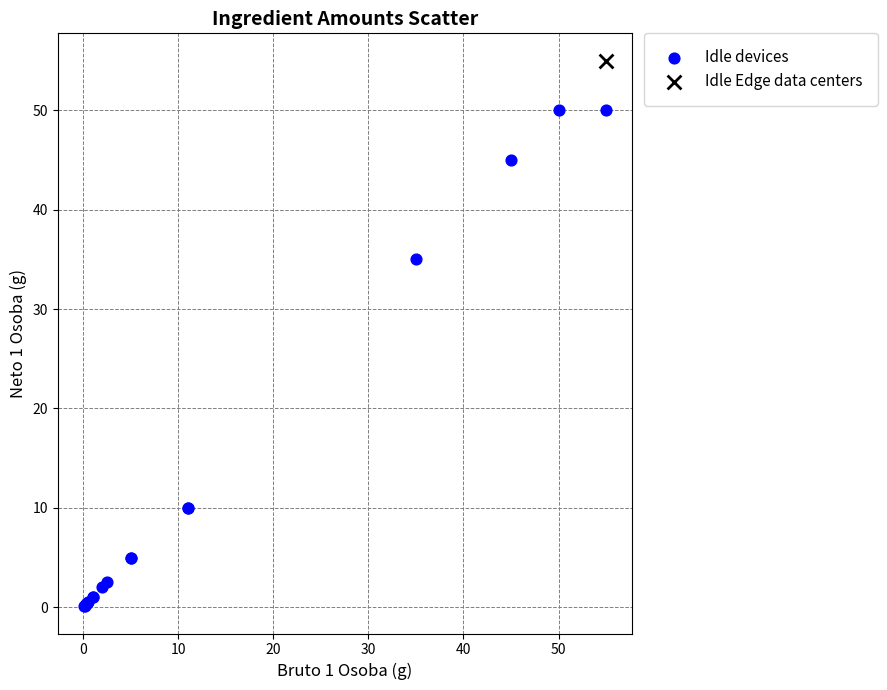

What are all the series names shown in the legend?

Idle devices, Idle Edge data centers